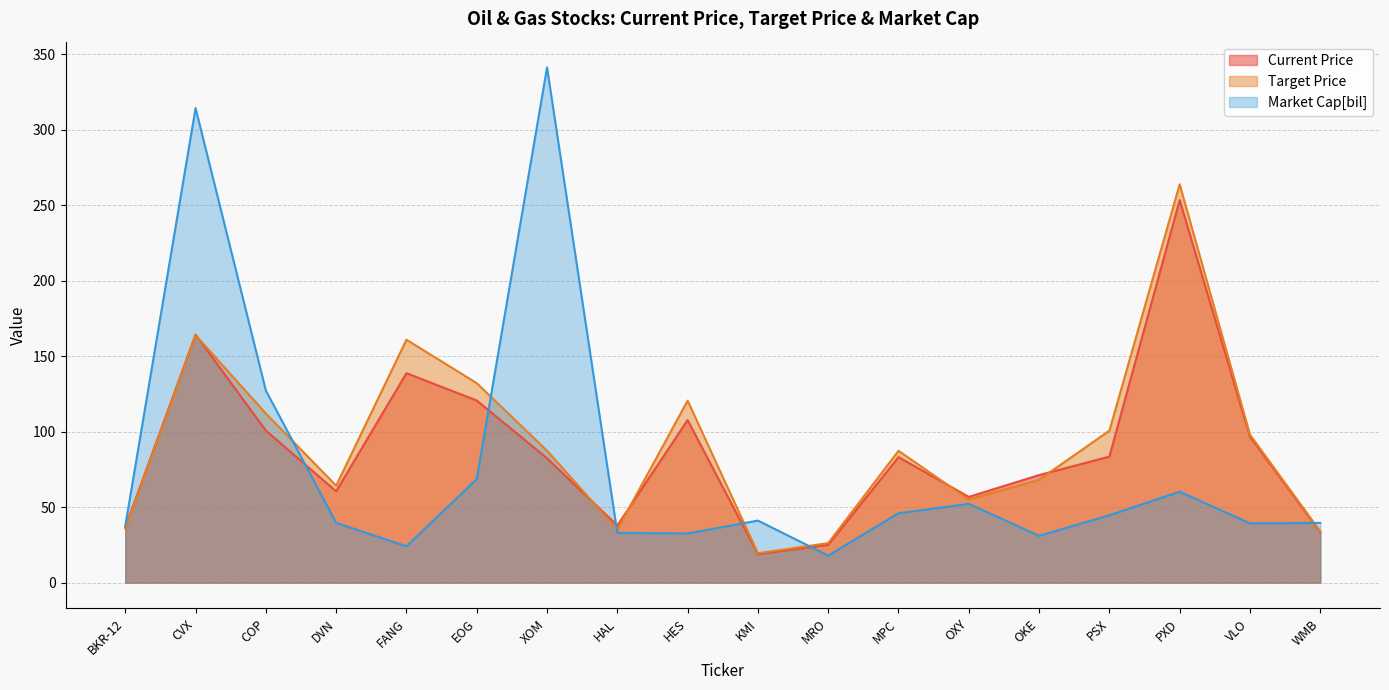

How many data points in Market Cap[bil] are above 41?

9